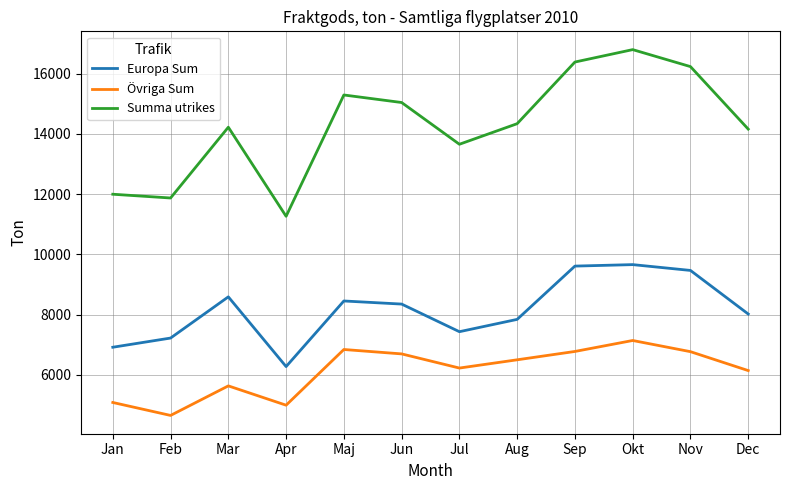

What value does the Övriga Sum series have at Jan, to the nearest 10?

5080